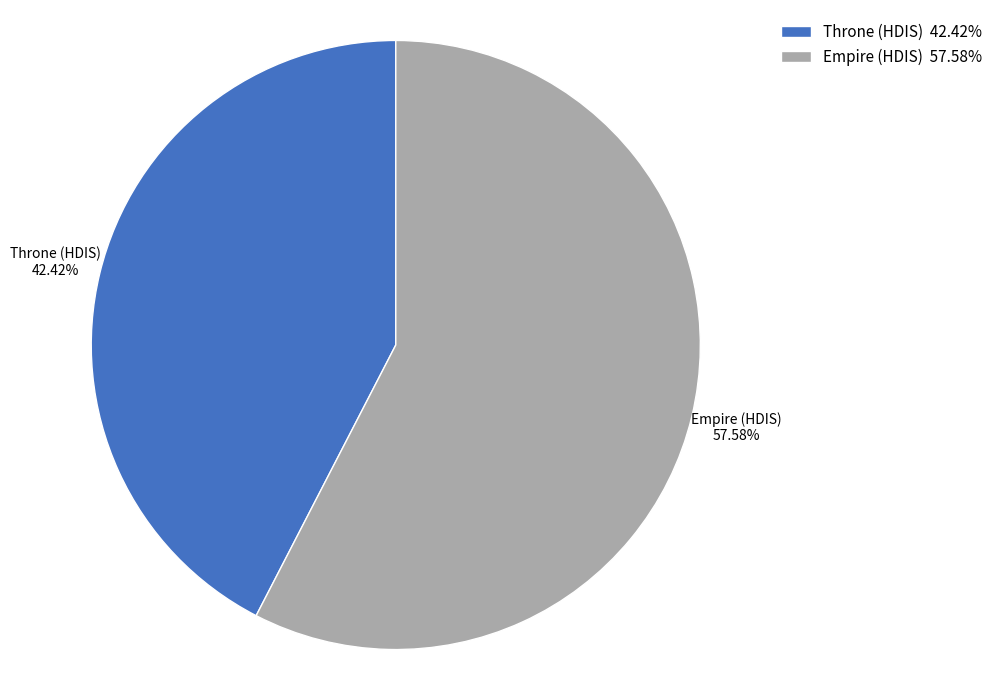

What is the majority slice?

Empire (HDIS)